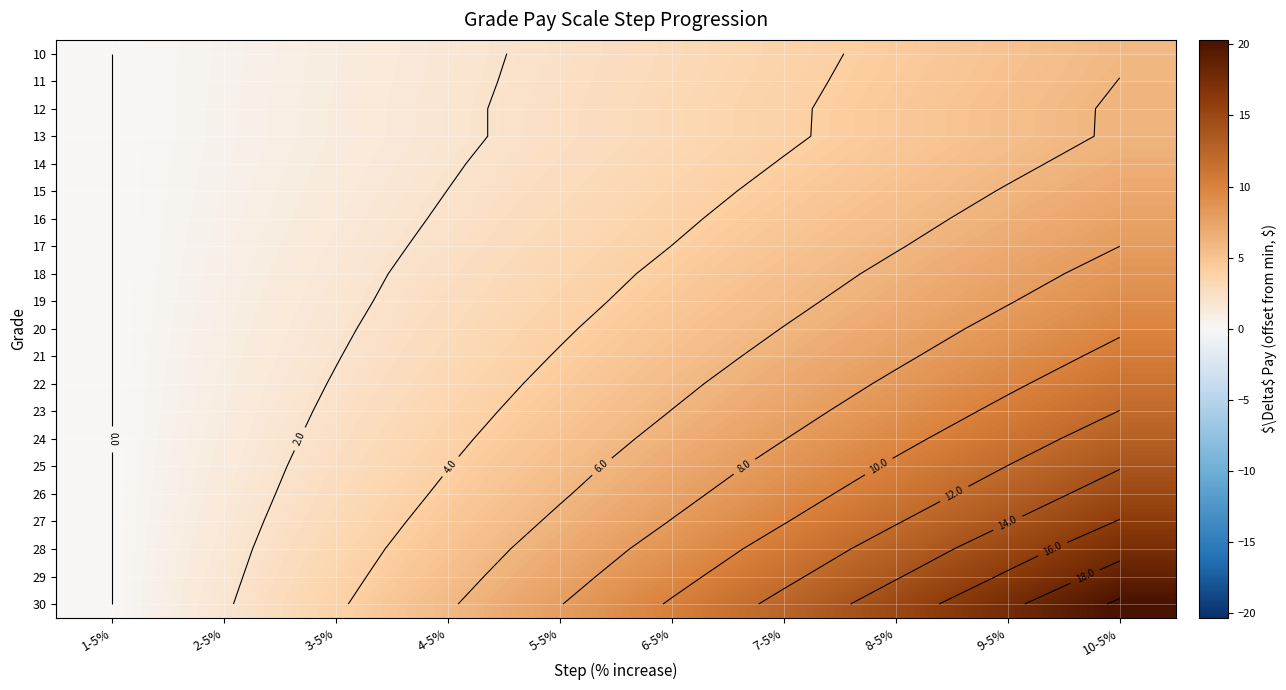

At which category is the sum across all series the highest?

10-5%